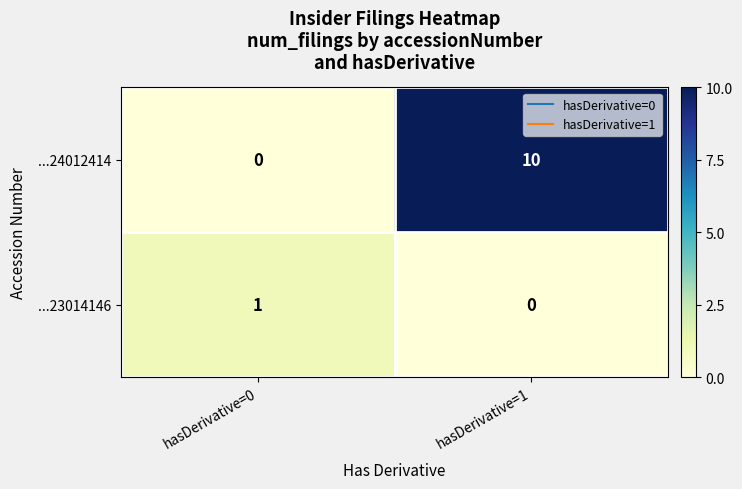

At which category is the sum across all series the highest?

hasDerivative=1